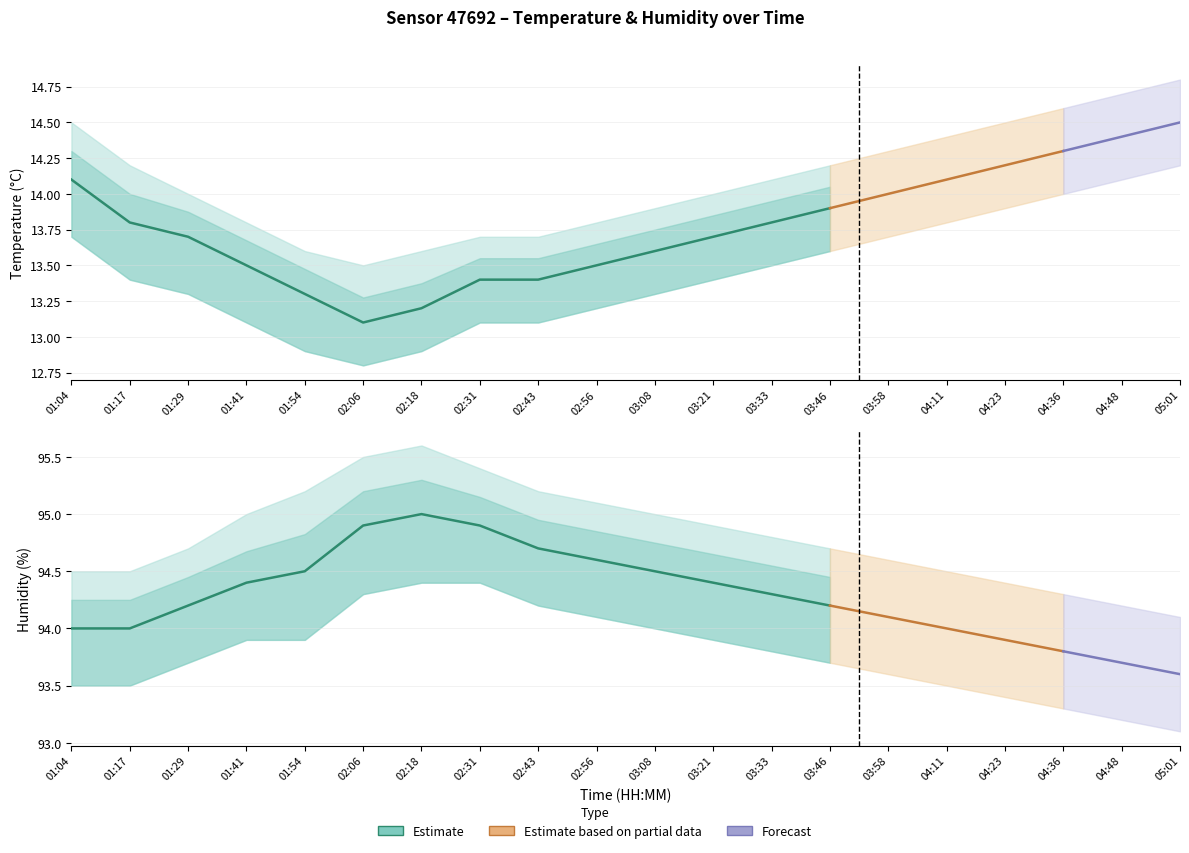

The humidity_upper series shows 94.9 at 03:21. True or false?

True